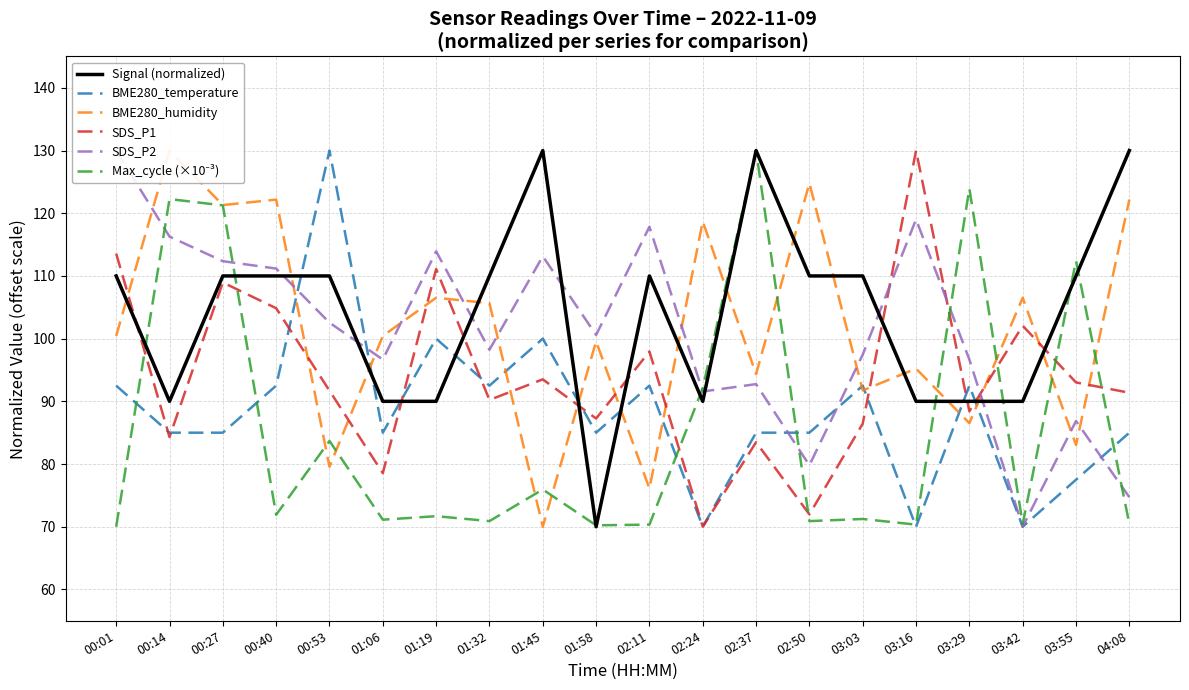

At how many categories does at least one series exceed 109?

17